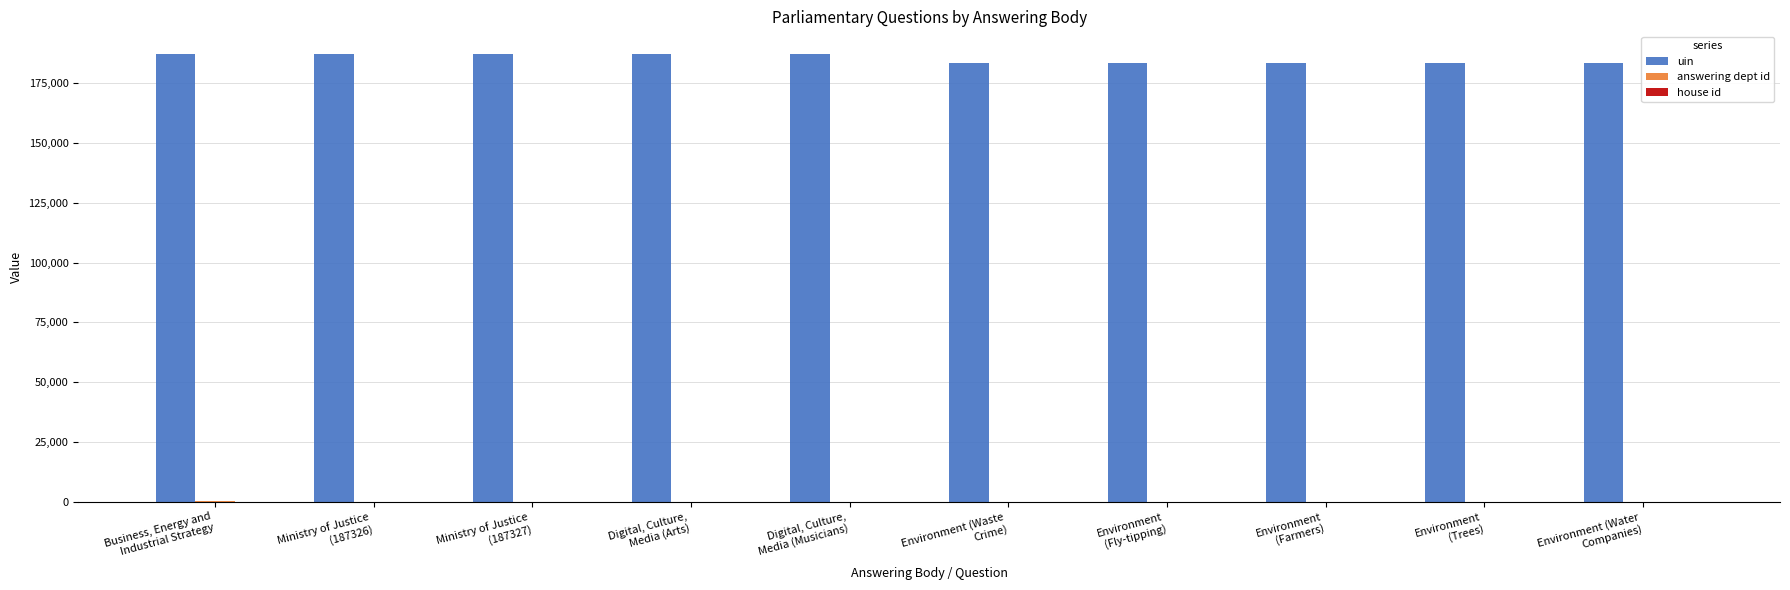

Which series has the largest total across all categories?

uin